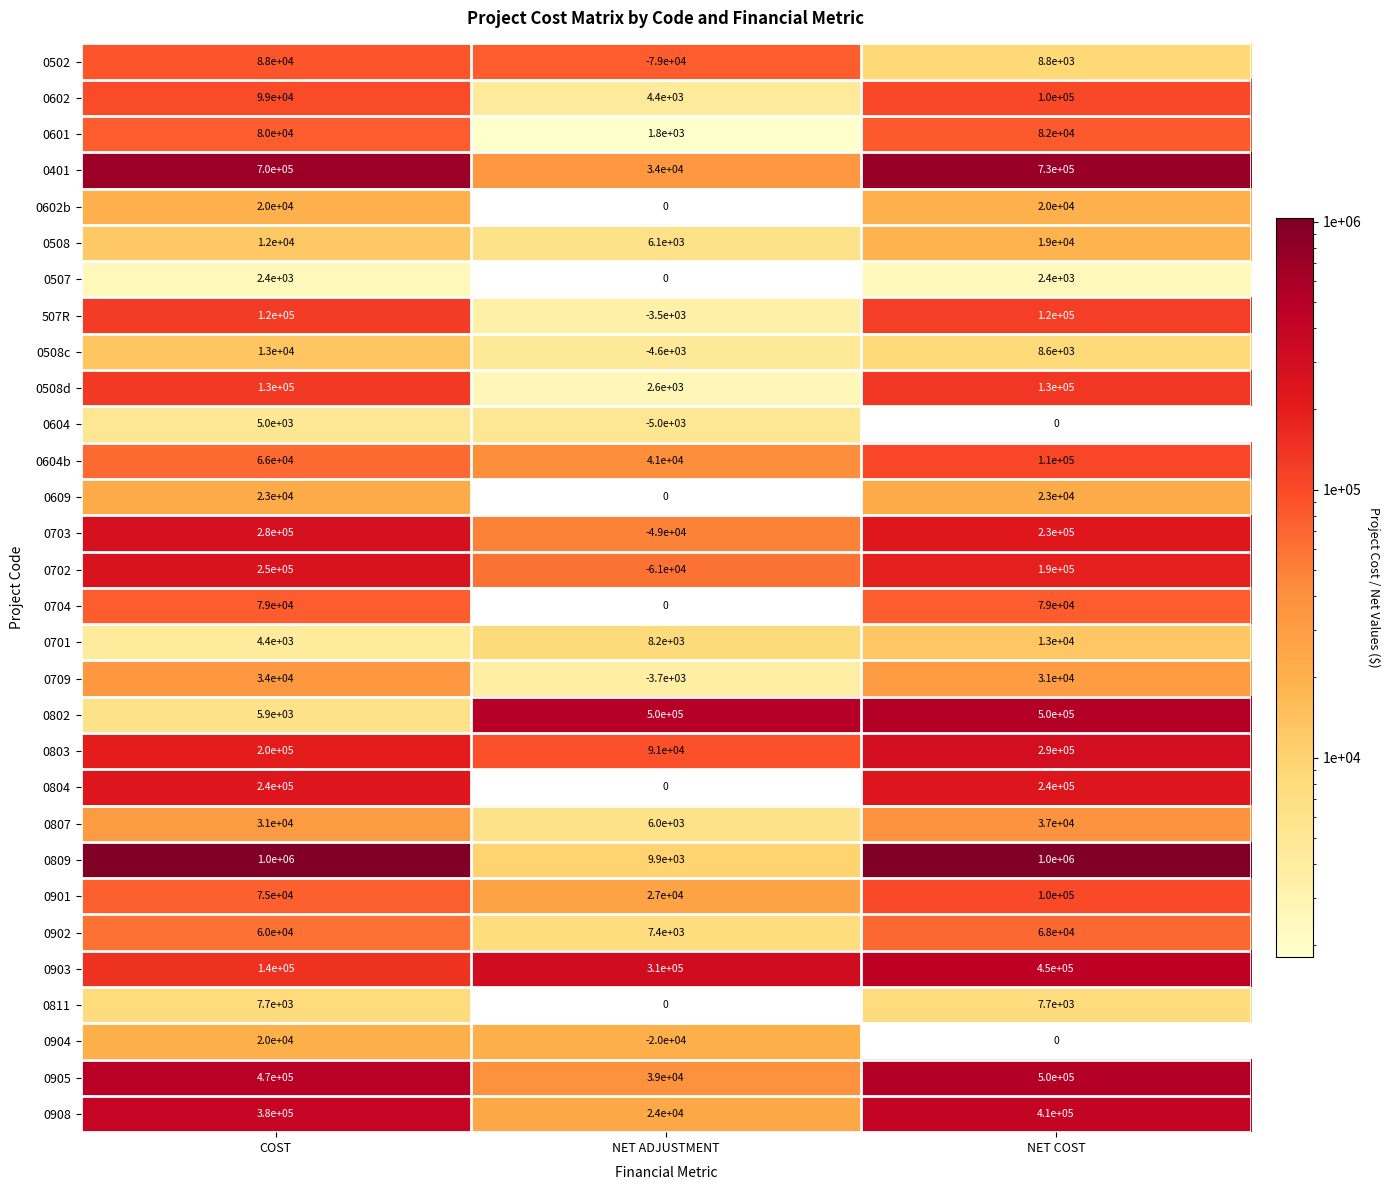

What value does the 0803 series have at NET ADJUSTMENT, to the nearest 50?

91000